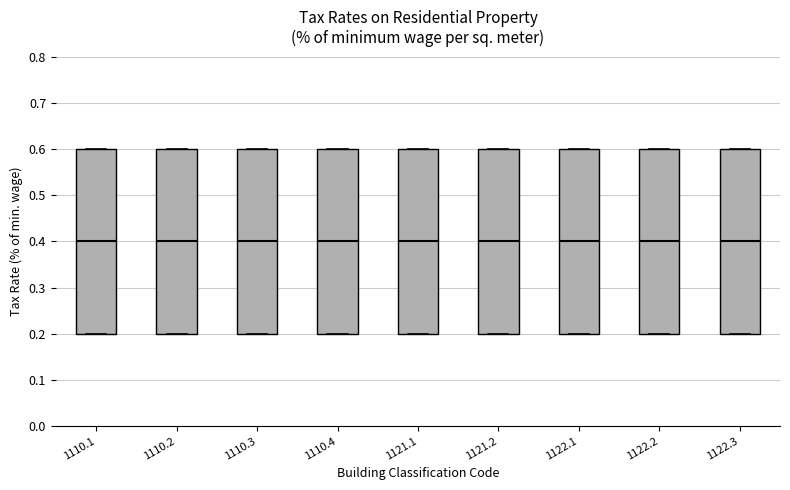

Reading left to right, read every box against the y-axis: the position of its median line, the range the box covers, and the ends of its whiskers. The values are not printed on the chart, so give them approximately, as read against the axis.

1110.1: median 0.4, box 0.2 to 0.6, whiskers 0.2 to 0.6
1110.2: median 0.4, box 0.2 to 0.6, whiskers 0.2 to 0.6
1110.3: median 0.4, box 0.2 to 0.6, whiskers 0.2 to 0.6
1110.4: median 0.4, box 0.2 to 0.6, whiskers 0.2 to 0.6
1121.1: median 0.4, box 0.2 to 0.6, whiskers 0.2 to 0.6
1121.2: median 0.4, box 0.2 to 0.6, whiskers 0.2 to 0.6
1122.1: median 0.4, box 0.2 to 0.6, whiskers 0.2 to 0.6
1122.2: median 0.4, box 0.2 to 0.6, whiskers 0.2 to 0.6
1122.3: median 0.4, box 0.2 to 0.6, whiskers 0.2 to 0.6